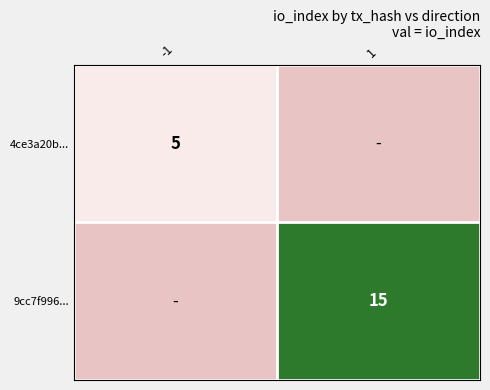

List the labels in order of 4ce3a20b... value, largest first.

-1, 1